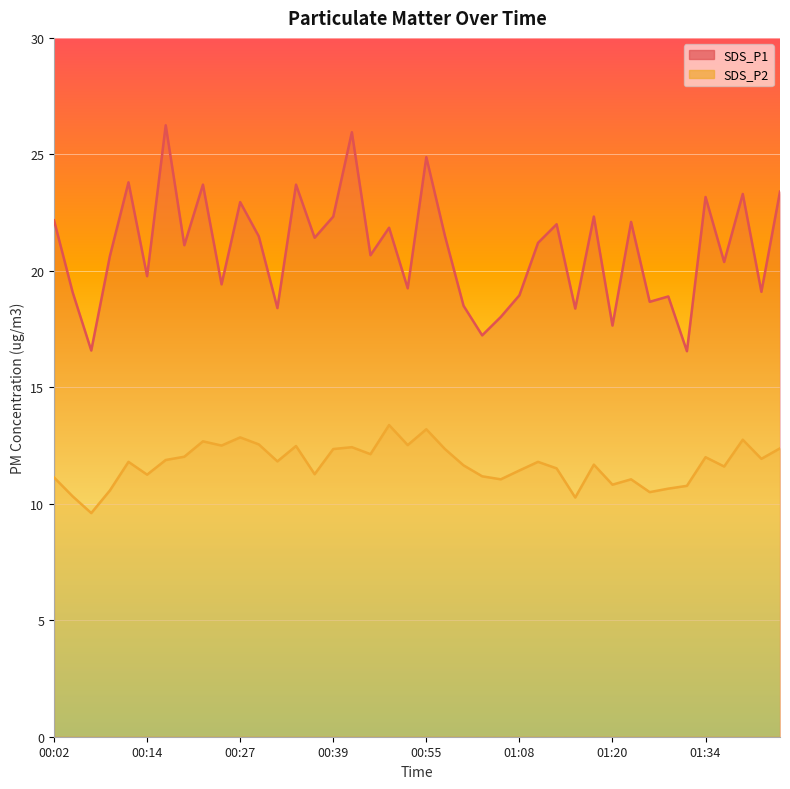

Reading left to right, extract all data points from this chart.

SDS_P1: 00:02=22.2	00:04=19.1	00:07=16.6	00:09=20.6	00:12=23.8	00:14=19.8	00:17=26.2	00:19=21.1	00:22=23.7	00:24=19.4	00:27=22.9	00:29=21.5	00:32=18.4	00:34=23.7	00:37=21.4	00:39=22.3	00:42=25.9	00:44=20.7	00:50=21.9	00:52=19.2	00:55=24.9	00:57=21.5	01:00=18.5	01:02=17.2	01:05=18.0	01:08=18.9	01:10=21.2	01:13=22.0	01:15=18.4	01:18=22.3	01:20=17.6	01:23=22.1	01:26=18.7	01:28=18.9	01:31=16.6	01:34=23.2	01:36=20.4	01:39=23.3	01:41=19.1	01:44=23.4
SDS_P2: 00:02=11.1	00:04=10.3	00:07=9.6	00:09=10.6	00:12=11.8	00:14=11.2	00:17=11.9	00:19=12.0	00:22=12.7	00:24=12.5	00:27=12.8	00:29=12.6	00:32=11.8	00:34=12.5	00:37=11.3	00:39=12.3	00:42=12.4	00:44=12.1	00:50=13.4	00:52=12.5	00:55=13.2	00:57=12.3	01:00=11.7	01:02=11.2	01:05=11.1	01:08=11.4	01:10=11.8	01:13=11.5	01:15=10.3	01:18=11.7	01:20=10.8	01:23=11.1	01:26=10.5	01:28=10.7	01:31=10.8	01:34=12.0	01:36=11.6	01:39=12.8	01:41=11.9	01:44=12.4